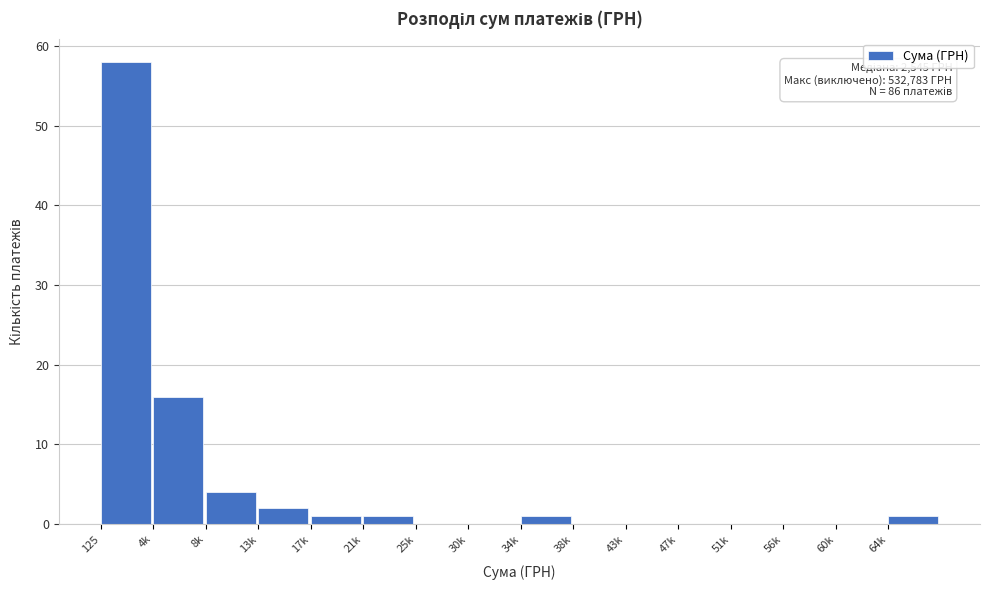

Reading right to left, what are all the values shown in this chart?

64k=1	60k=0	56k=0	51k=0	47k=0	43k=0	38k=0	34k=1	30k=0	25k=0	21k=1	17k=1	13k=2	8k=4	4k=16	125=58